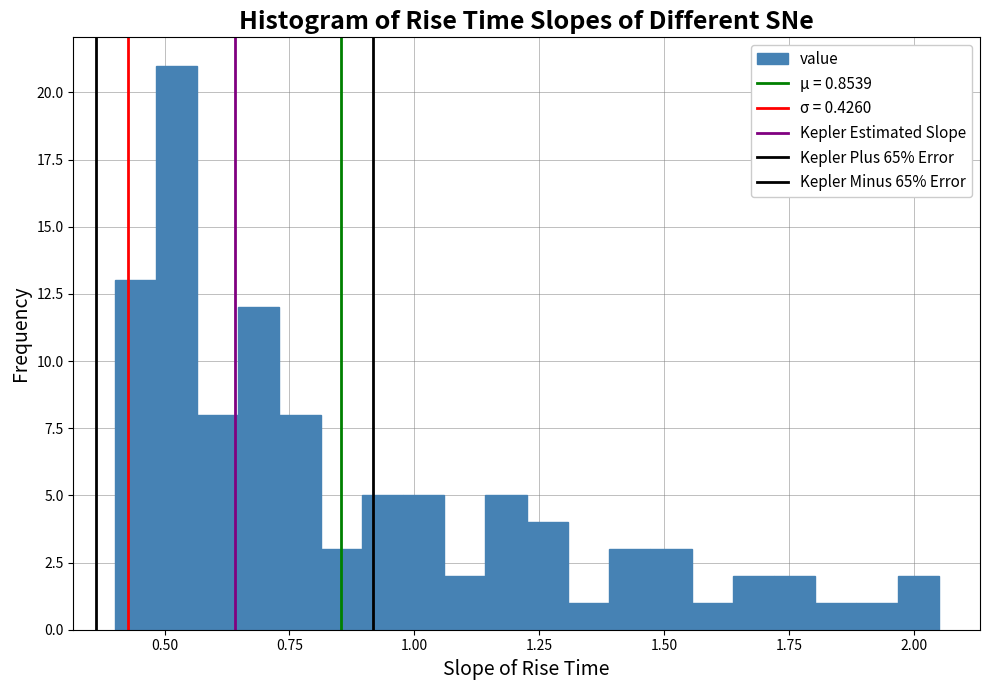

Around what value on the x-axis is the tallest bar? Give the approximate position of its centre, as read against the axis.

0.50